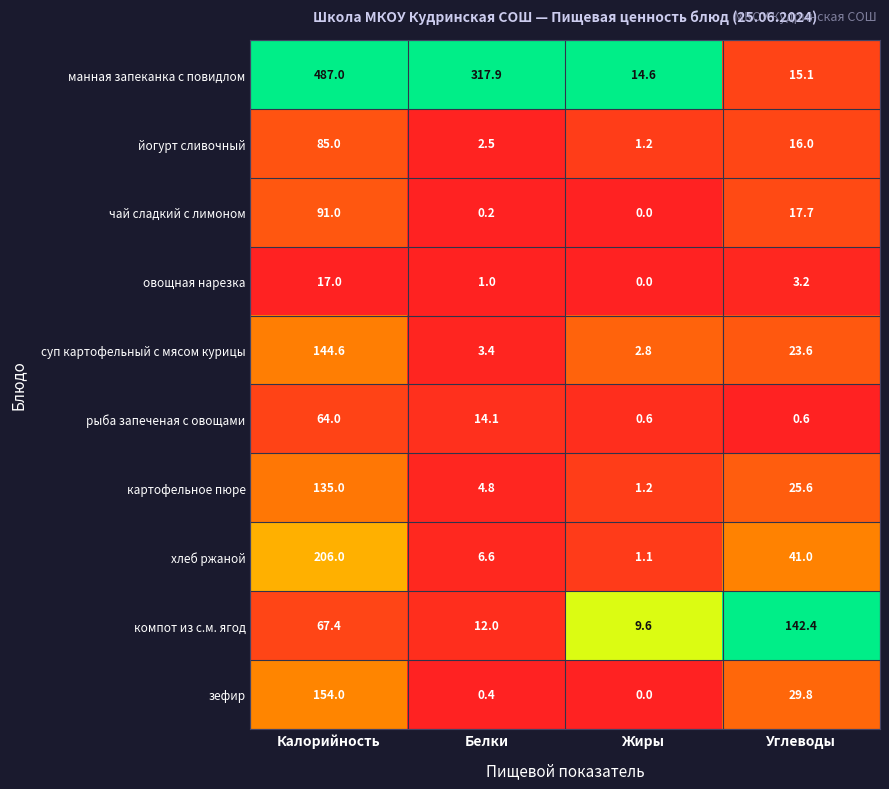

At which label does суп картофельный с мясом курицы first exceed 23?

Калорийность